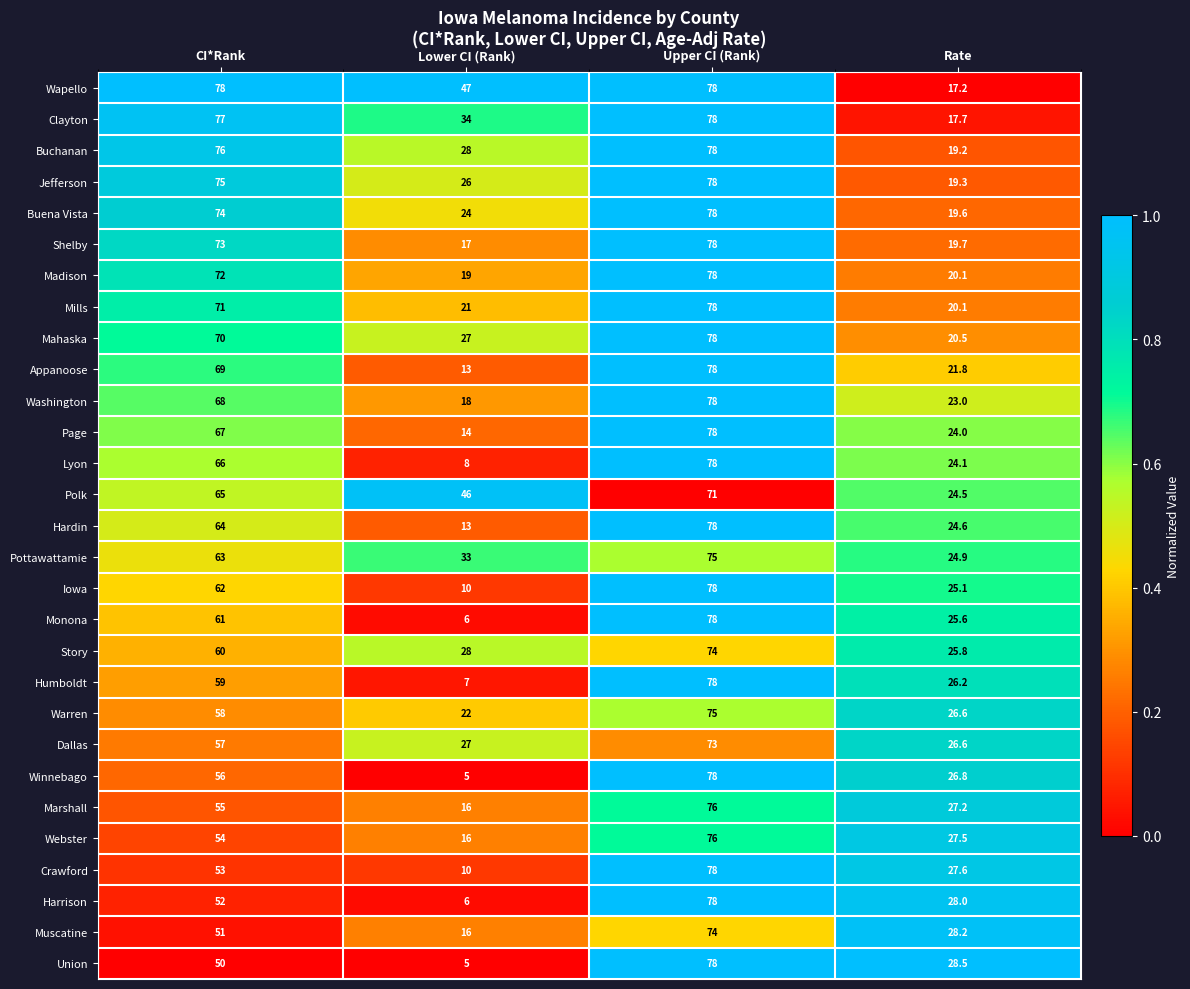

True or false: Pottawattamie has a value of 33.0 at Lower CI (Rank).

True